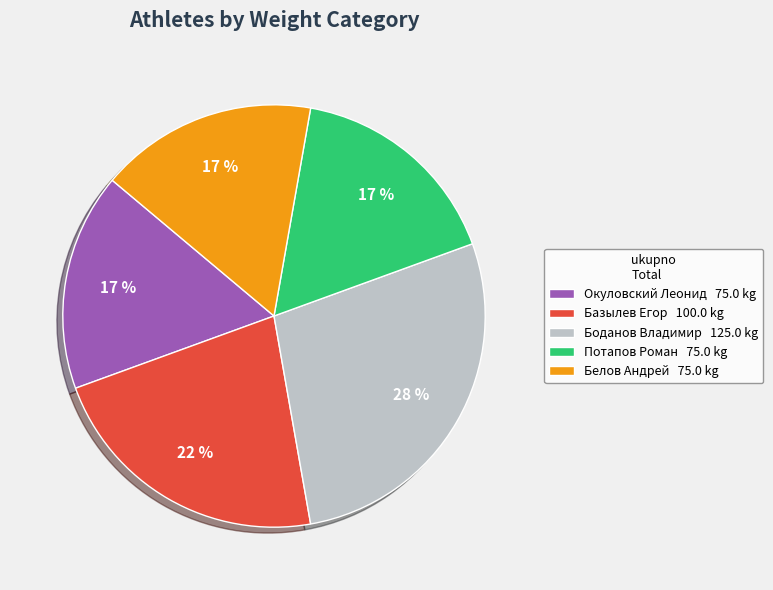

To the nearest percent, what is the difference between the largest and smallest slice percentages?

11%